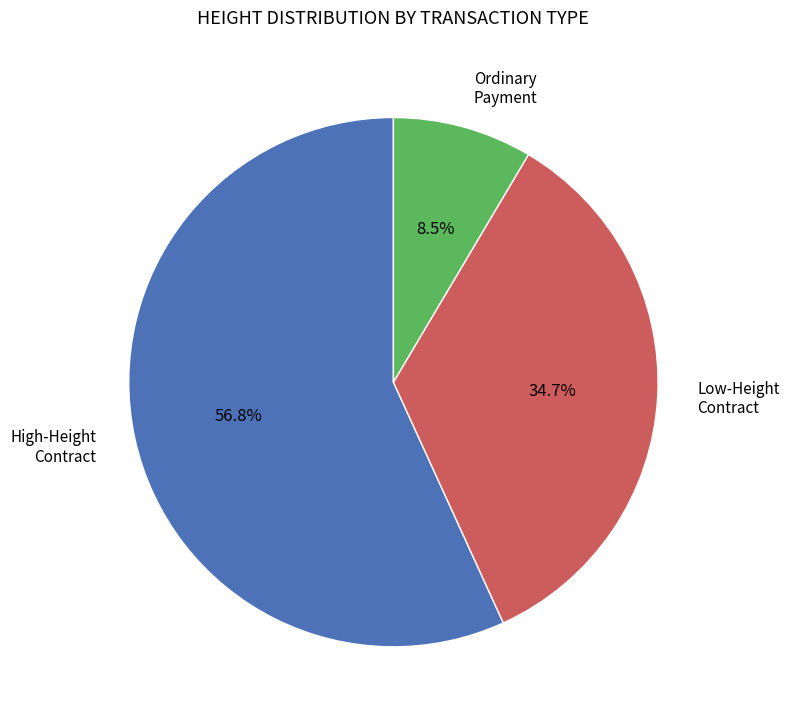

Is there any slice that represents more than half of the pie?

Yes